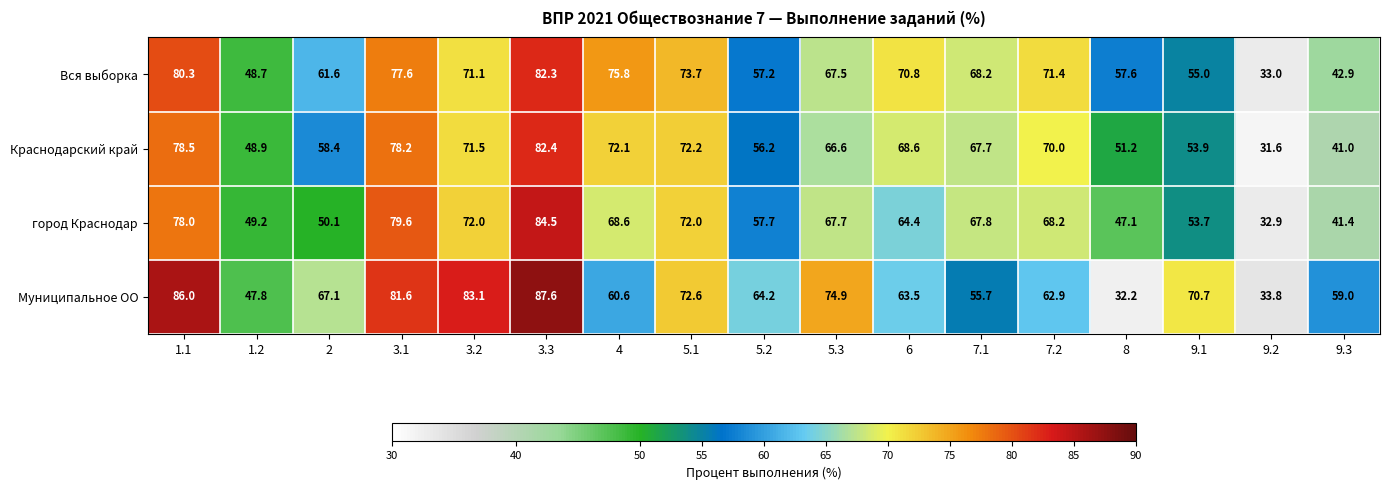

What is the difference between the second highest and minimum values in the Вся выборка series?

47.3